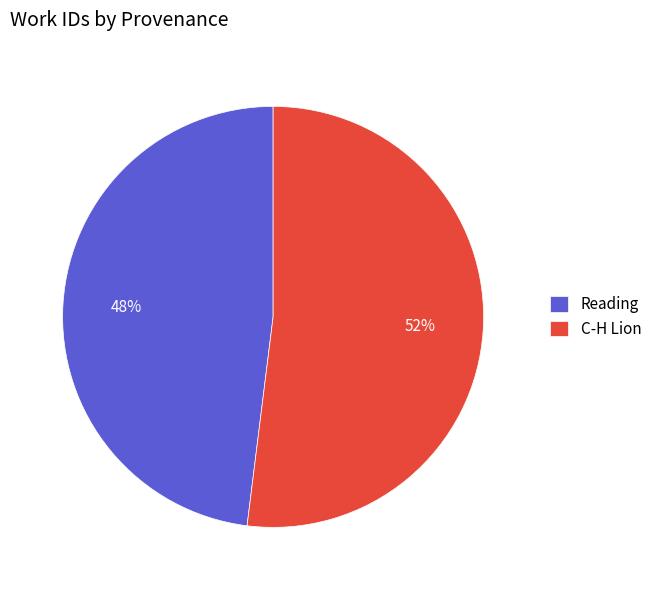

Do C-H Lion and Reading together represent more than half of the pie?

Yes